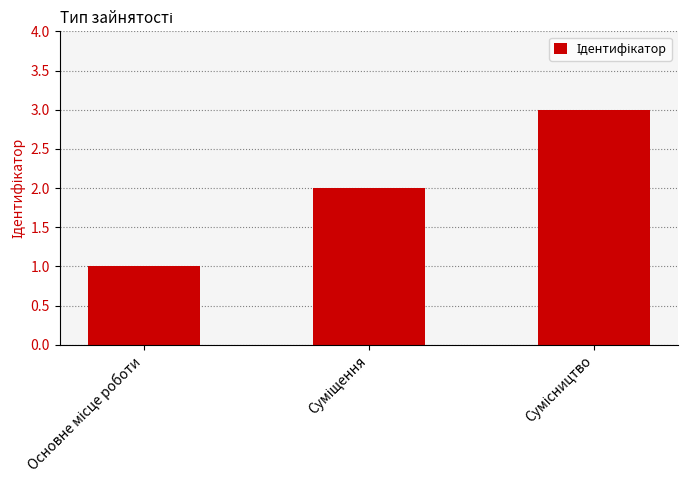

Count the number of categories in the chart.

3